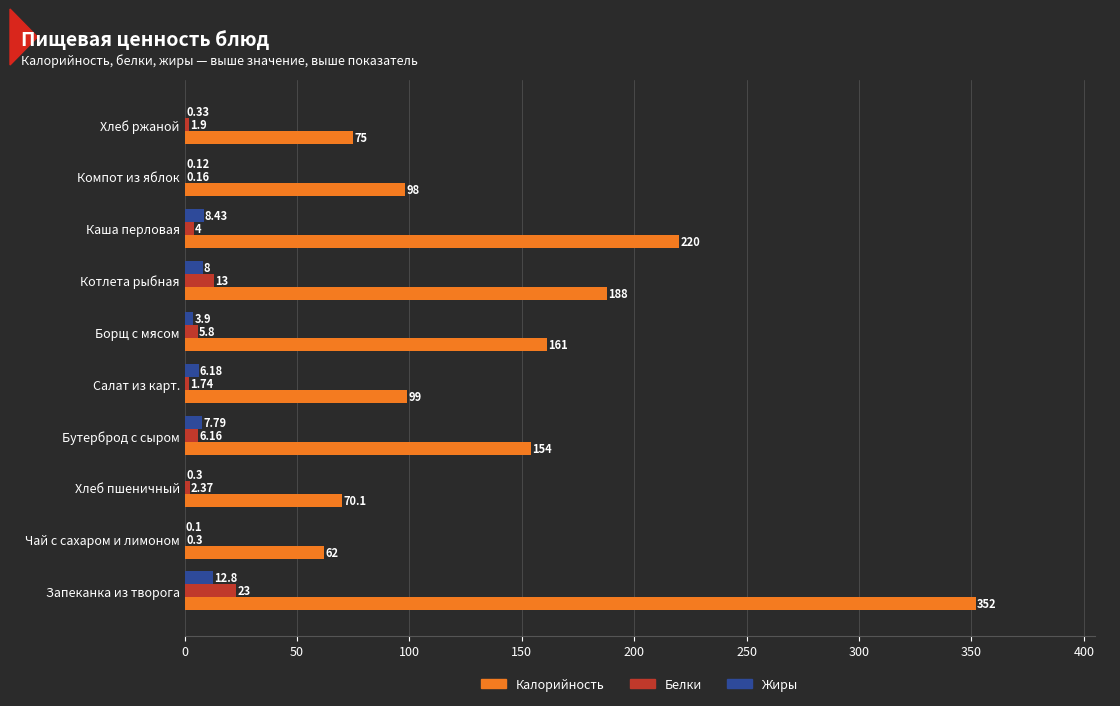

What is the sum of the Калорийность values at Борщ с мясом and Чай с сахаром и лимоном?

223.0